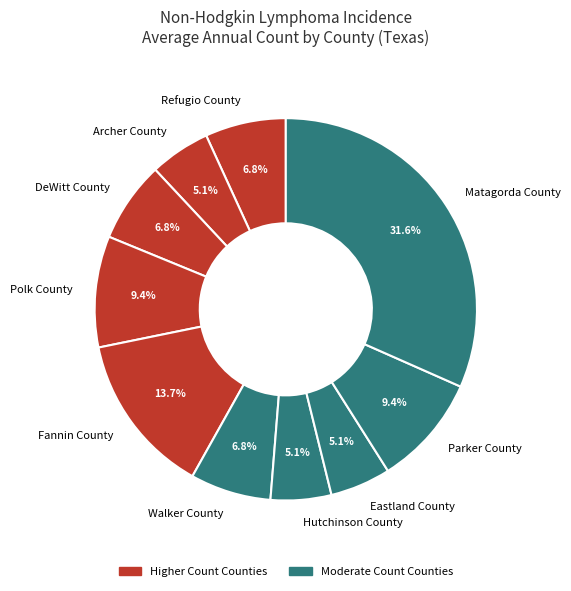

The Refugio County slice represents 7% of the pie. True or false?

True